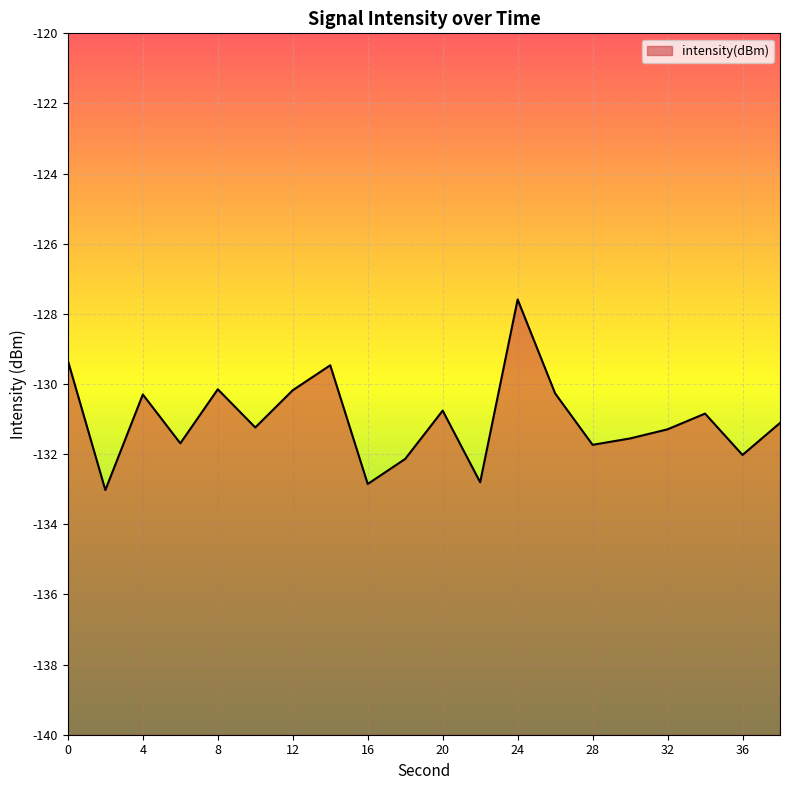

True or false: the data shows -133.0 at 2.

True